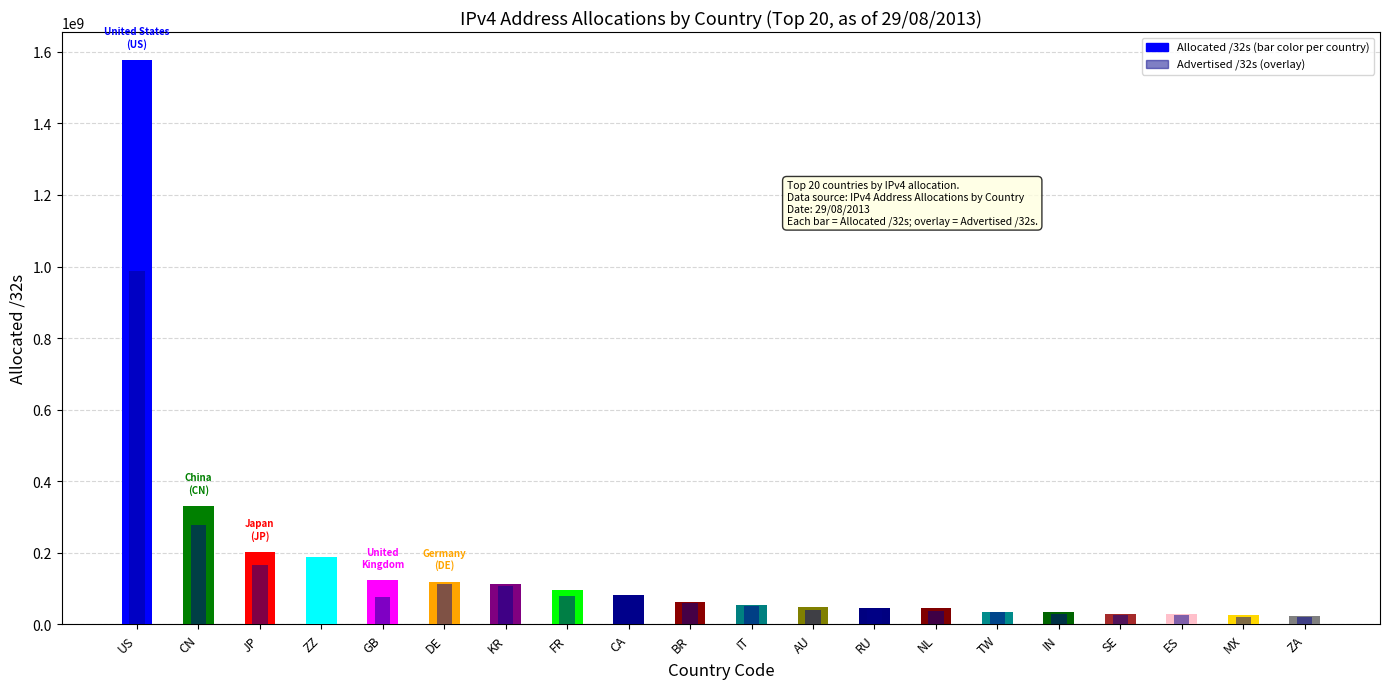

The value of Allocated /32s at AU is 27852708. True or false?

False